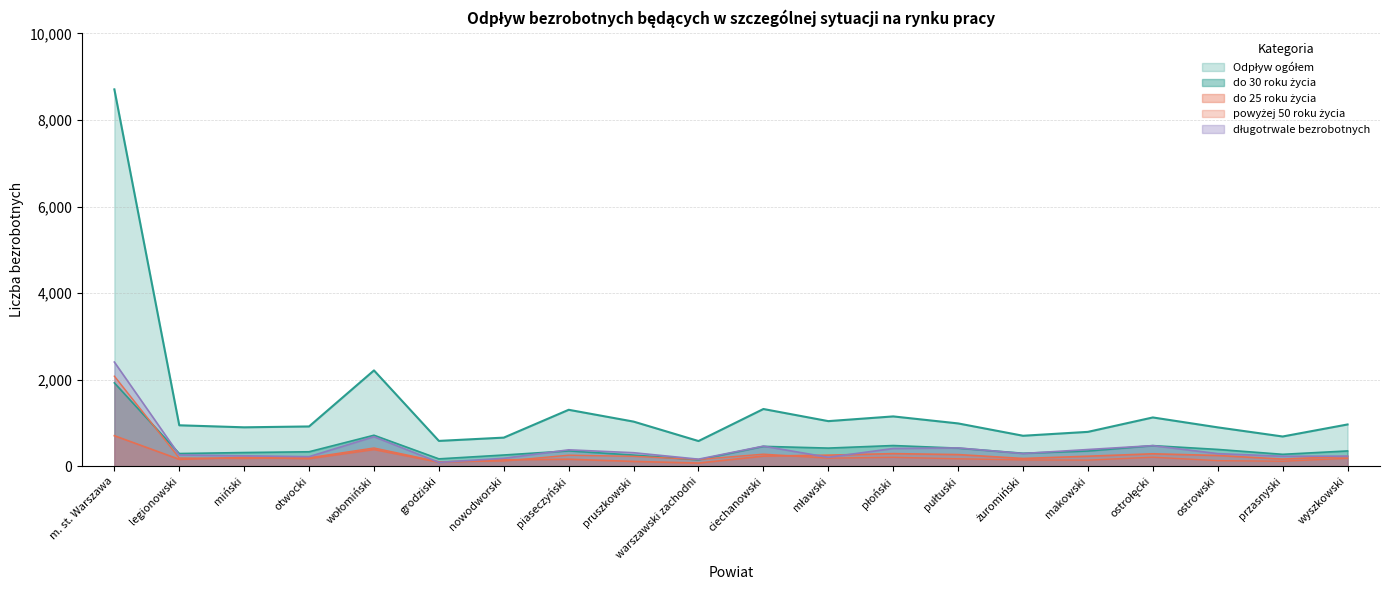

Which category has the lowest value across all series?

warszawski zachodni